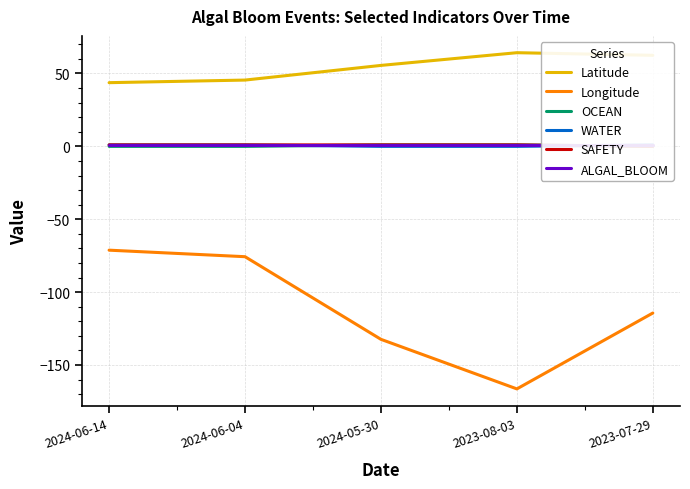

How many data points does each series have?

5